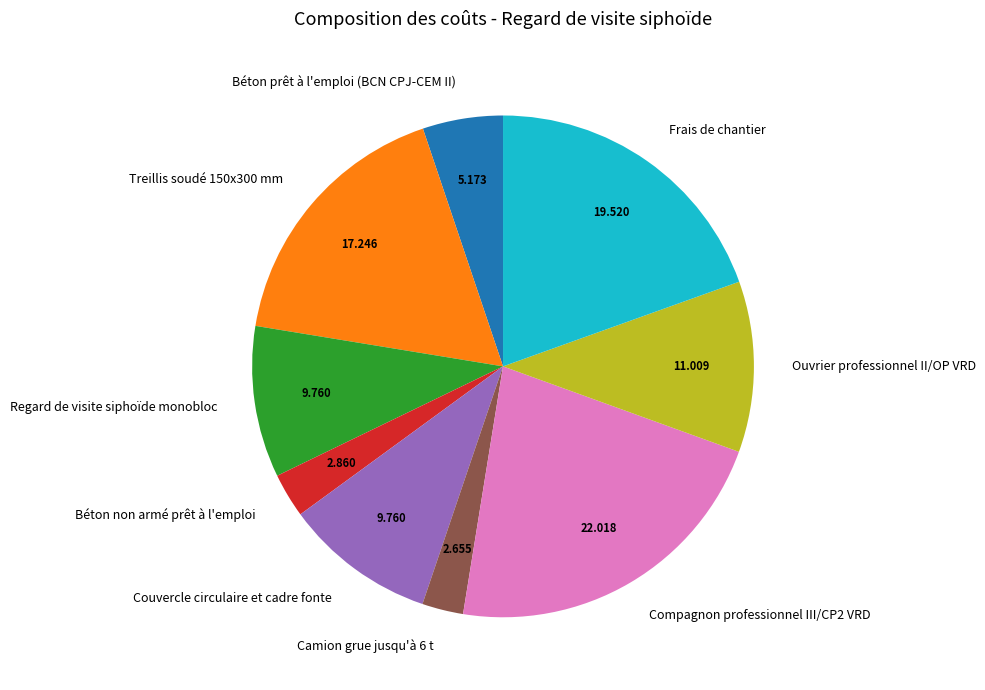

Do Béton prêt à l'emploi (BCN CPJ-CEM II) and Ouvrier professionnel II/OP VRD together represent more than half of the pie?

No